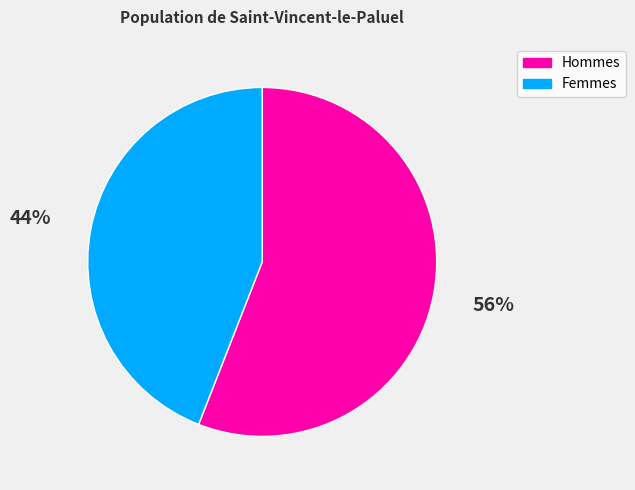

To the nearest percent, what is the average slice percentage?

50%